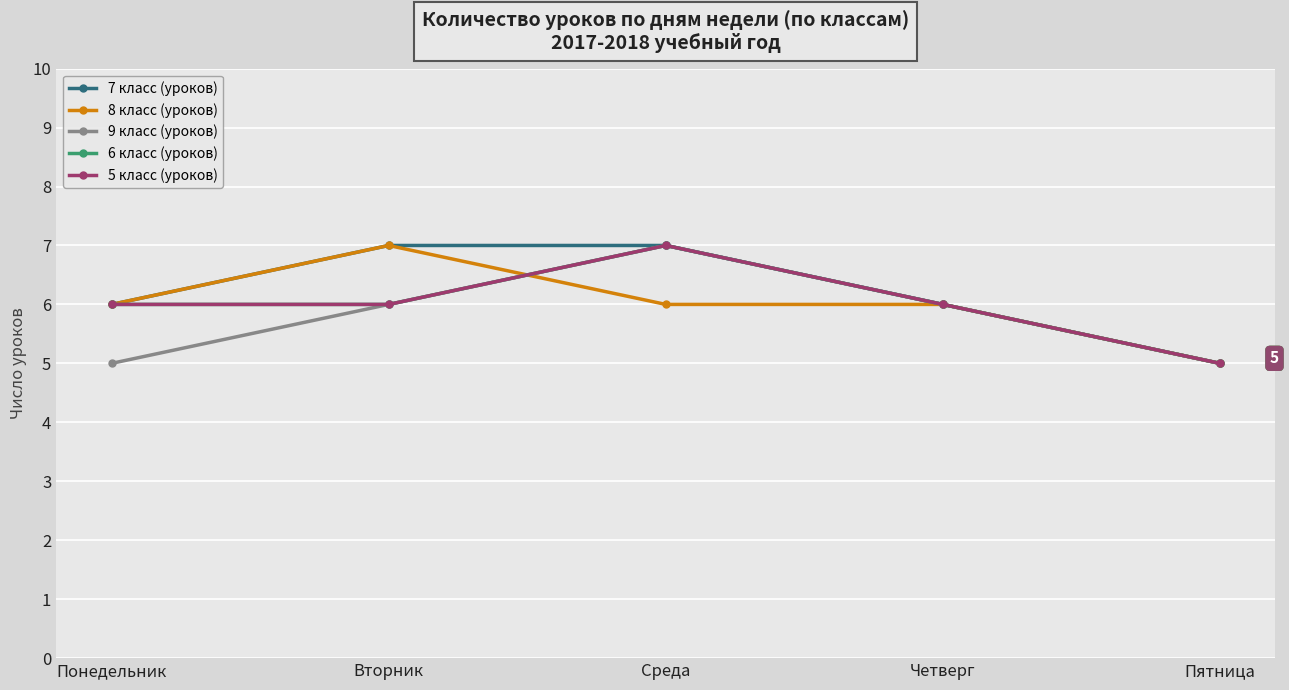

Reading right to left, transcribe all the data shown in this chart.

7 класс (уроков): 5	6	7	7	6
8 класс (уроков): 5	6	6	7	6
9 класс (уроков): 5	6	7	6	5
6 класс (уроков): 5	6	7	6	6
5 класс (уроков): 5	6	7	6	6